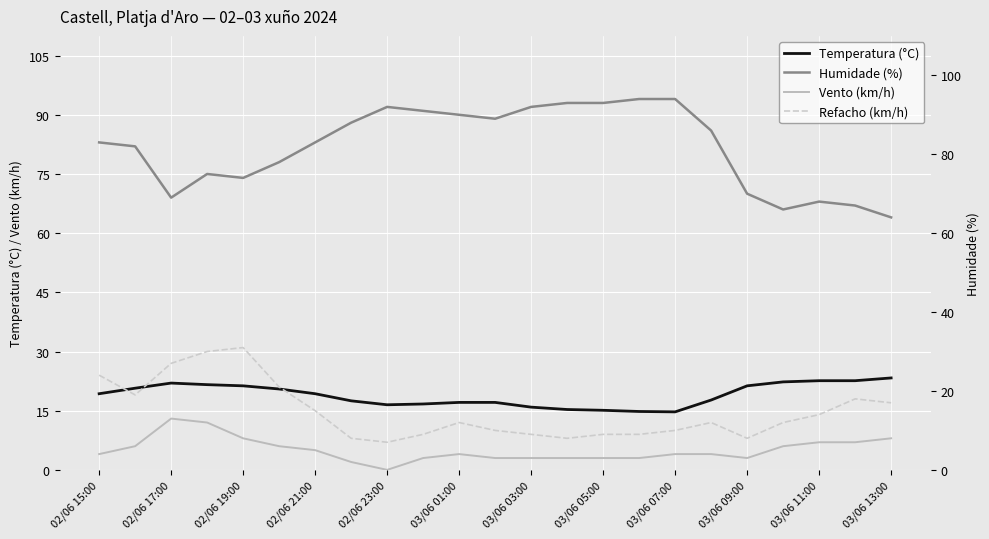

Which series changed the most between 14 and 19?

Humidade (%)